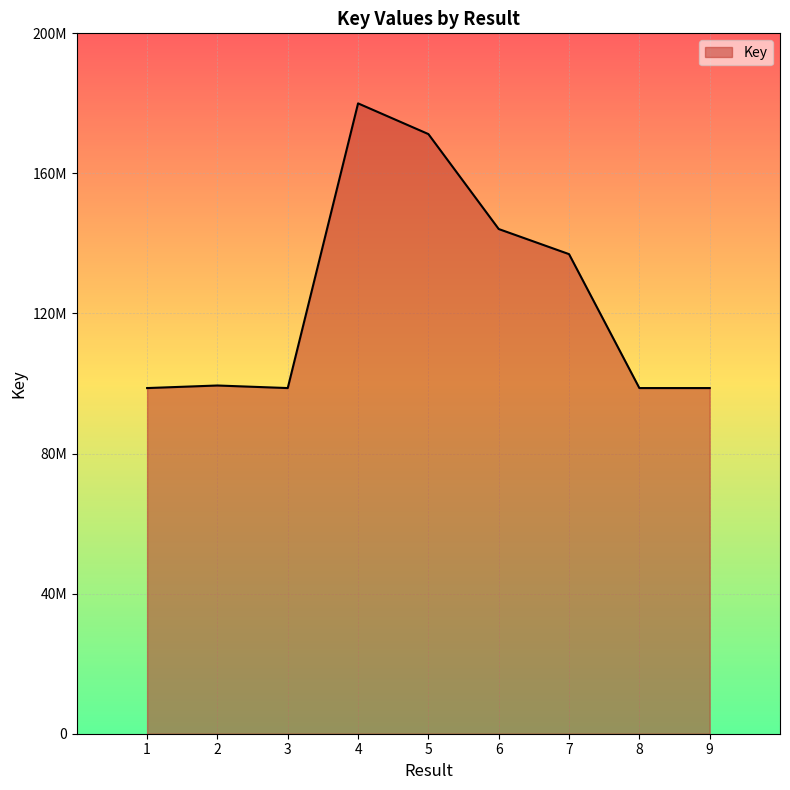

What is the ratio of the value at 6 to the value at 5?

0.8